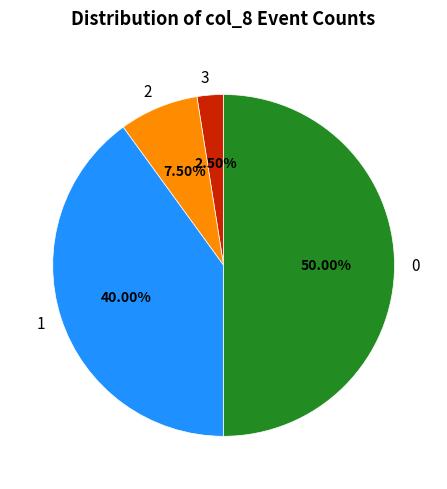

Rank the categories by value from lowest to highest.

3, 2, 1, 0